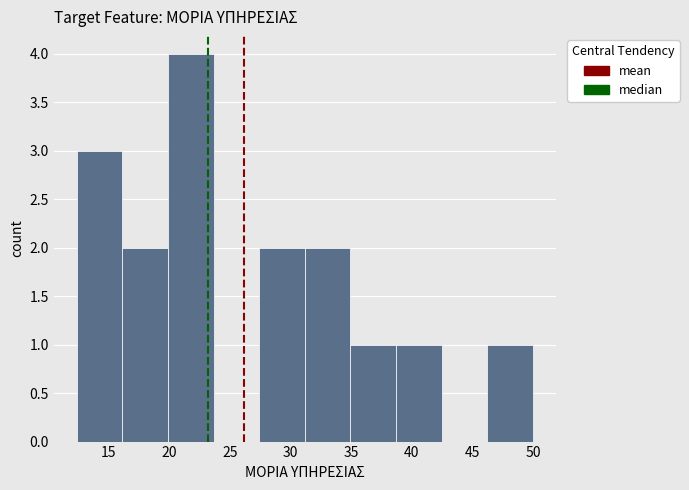

Which range on the x-axis has the tallest bar?

20.0 to 23.5